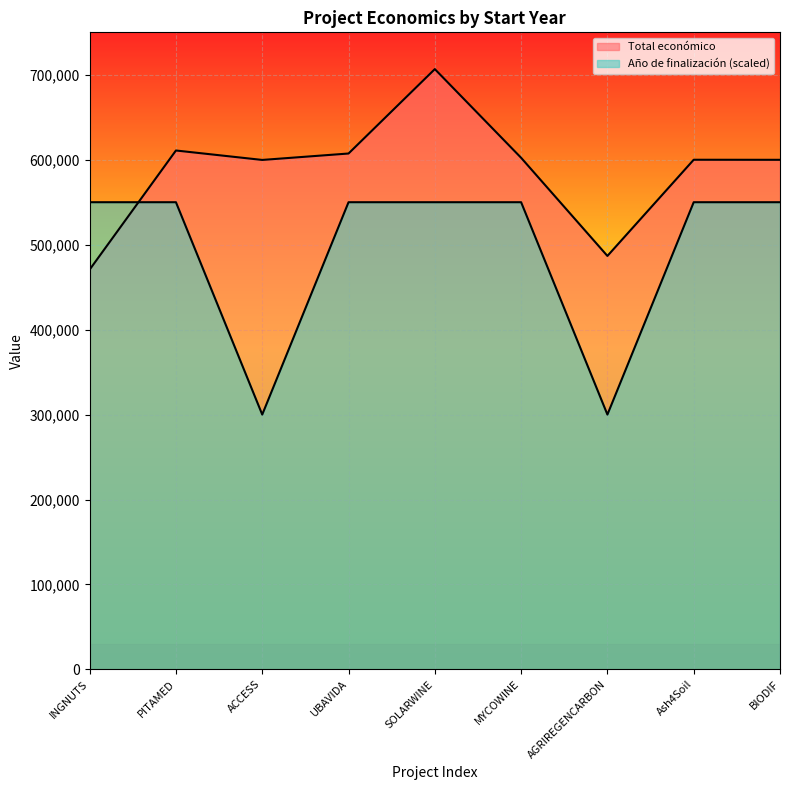

How many lines are shown in the chart?

2